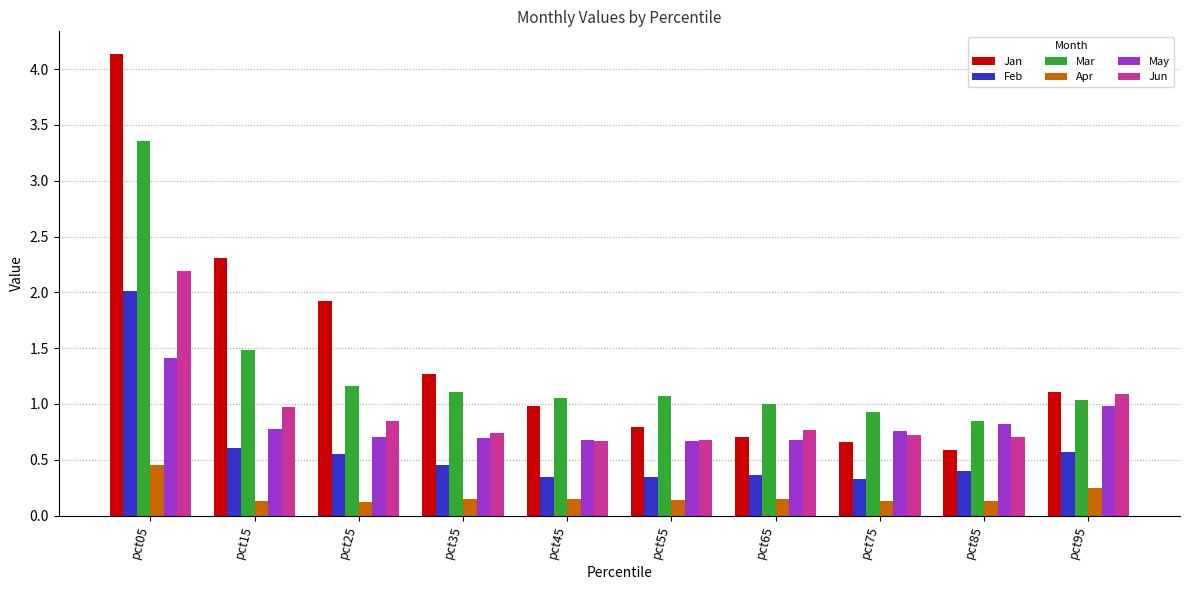

What are all the series names shown in the legend?

Jan, Feb, Mar, Apr, May, Jun